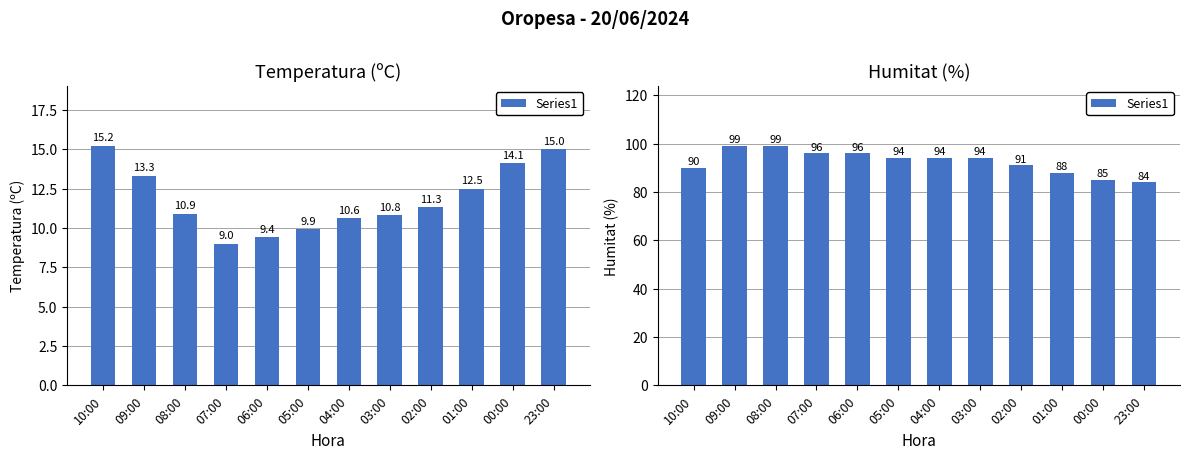

What is the change in value from 09:00 to 01:00?

-11